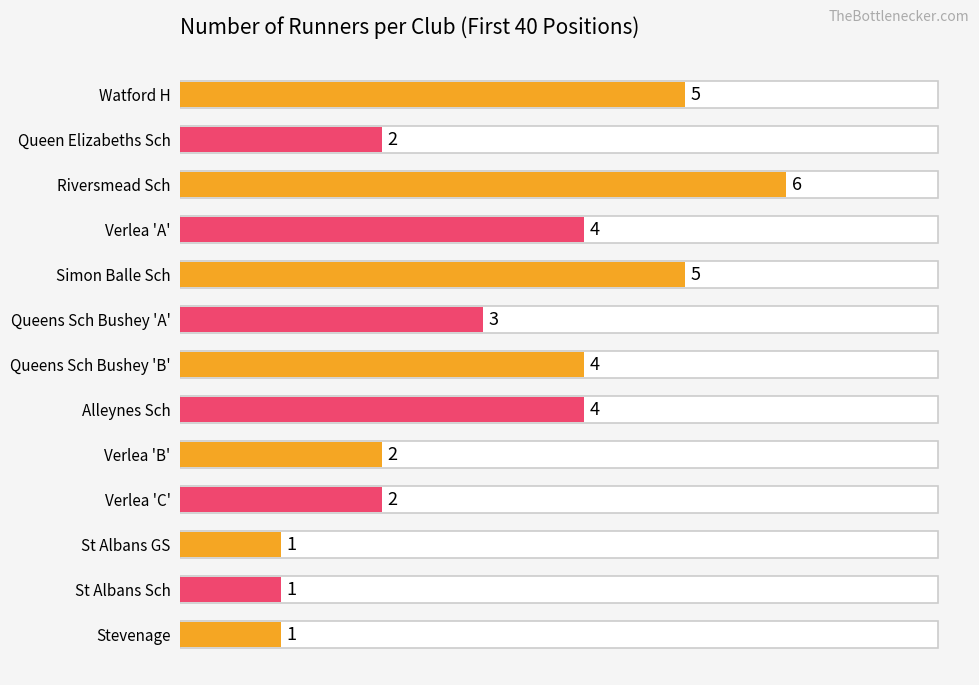

How many bars are there in total?

13